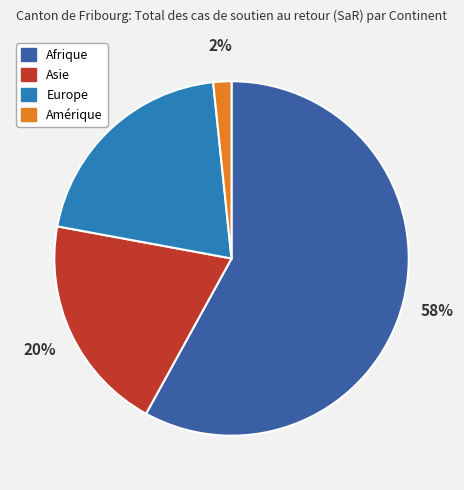

What is the smallest slice in the pie chart?

Amérique